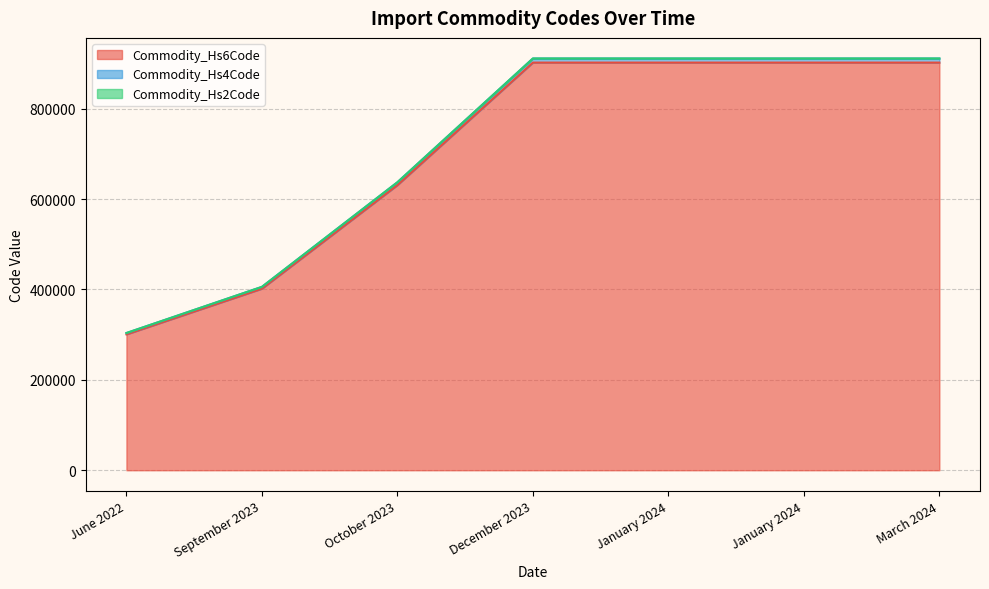

What is the sum of all Commodity_Hs4Code values?

4990532